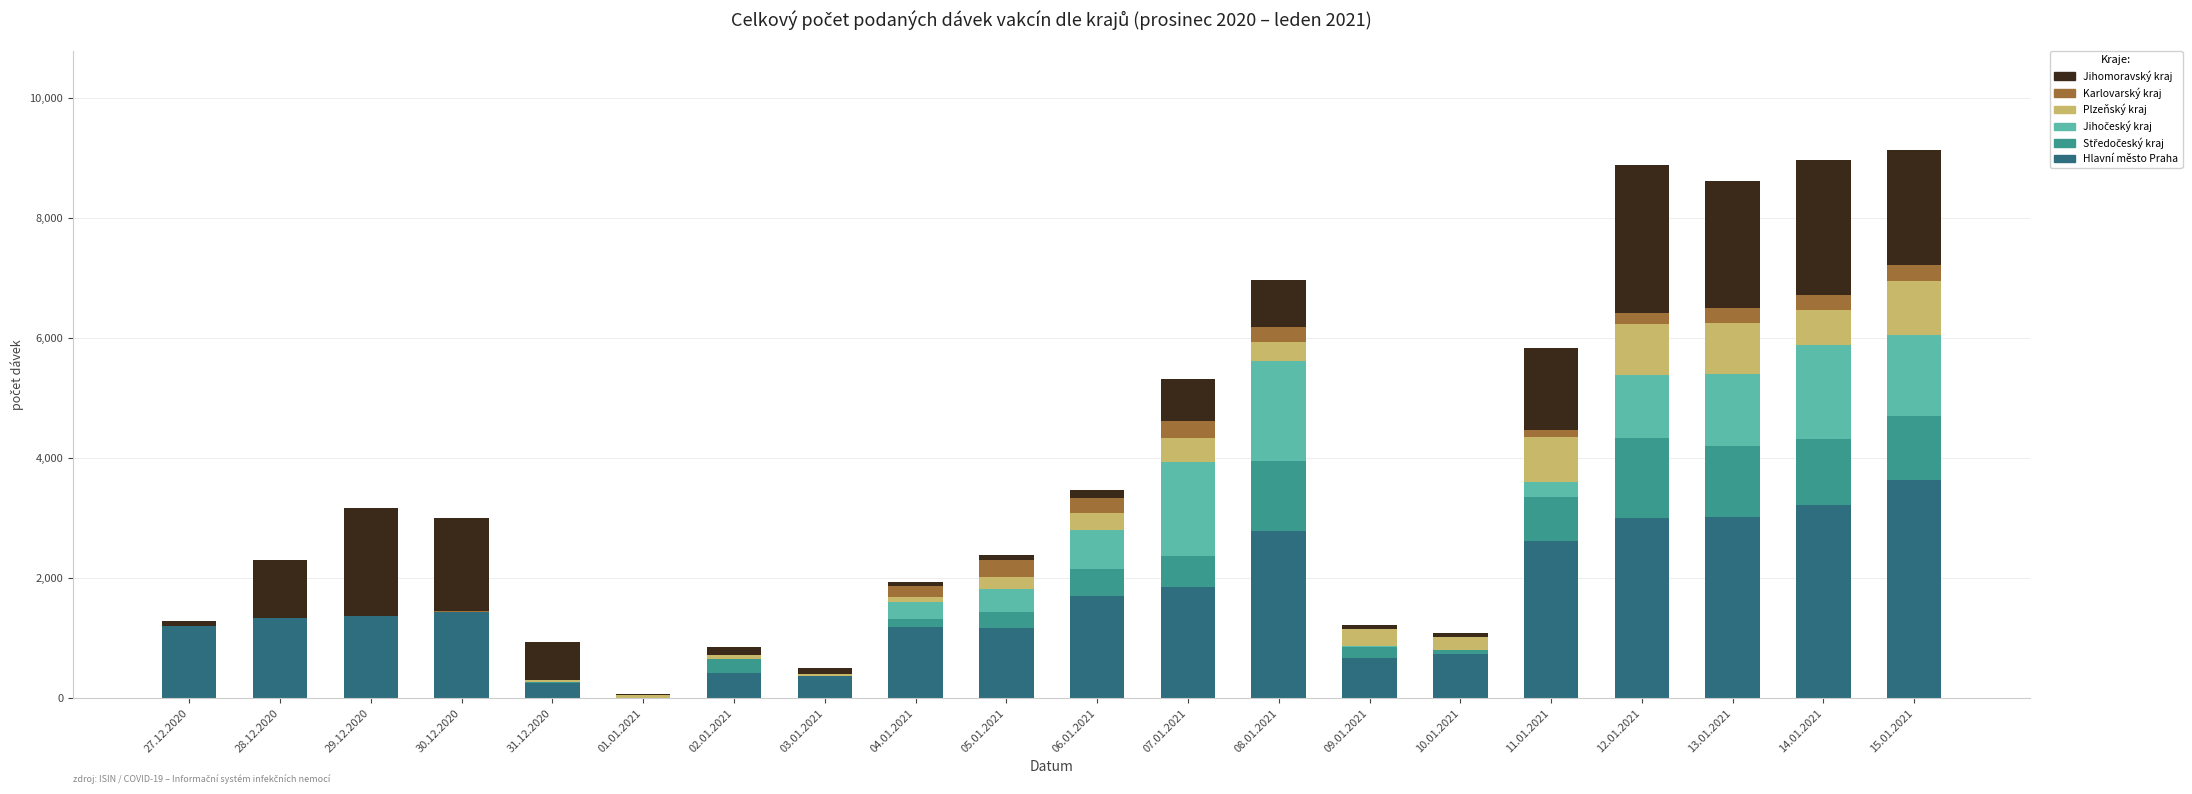

True or false: Hlavní město Praha has a value of 4232 at 14.01.2021.

False